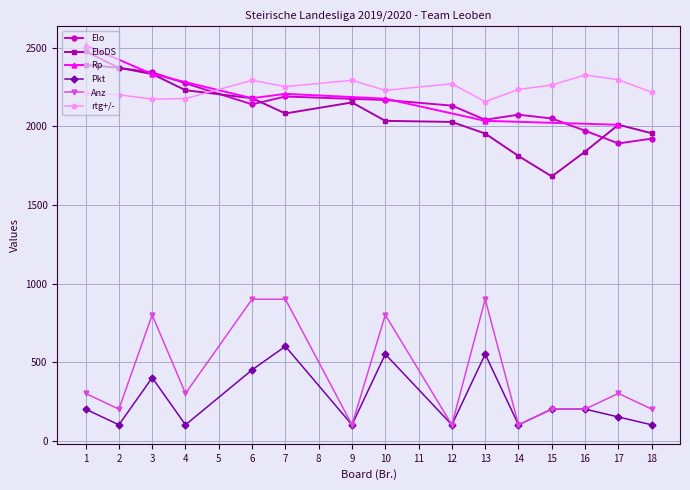

Where is the first local maximum for Anz?

3